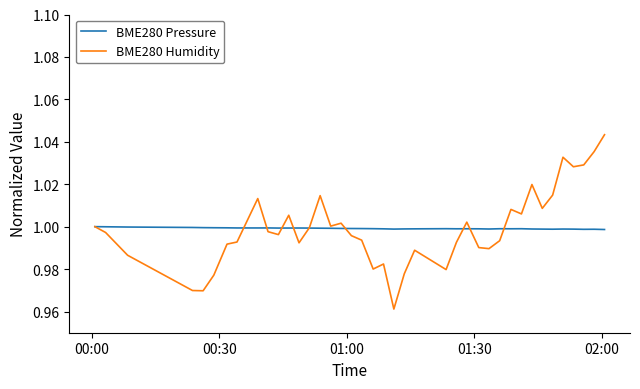

How many distinct data groups are displayed?

2